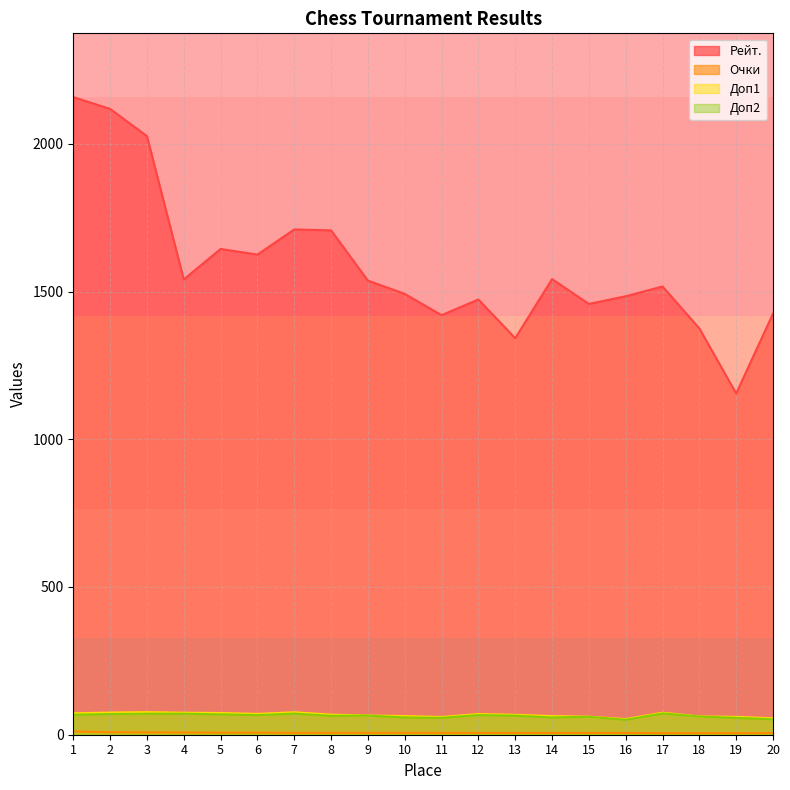

What is the sum of all Очки values?

133.5